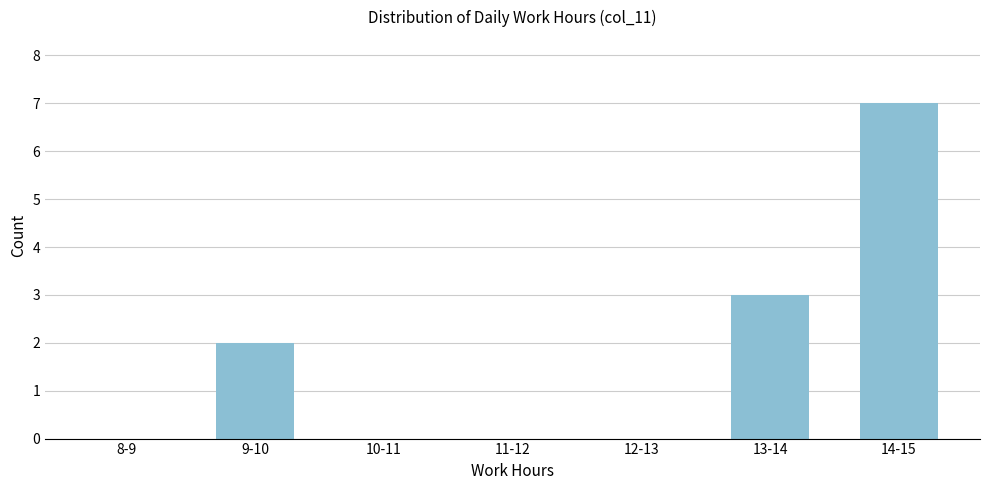

Reading left to right, transcribe all the data shown in this chart.

8-9=0	9-10=2	10-11=0	11-12=0	12-13=0	13-14=3	14-15=7